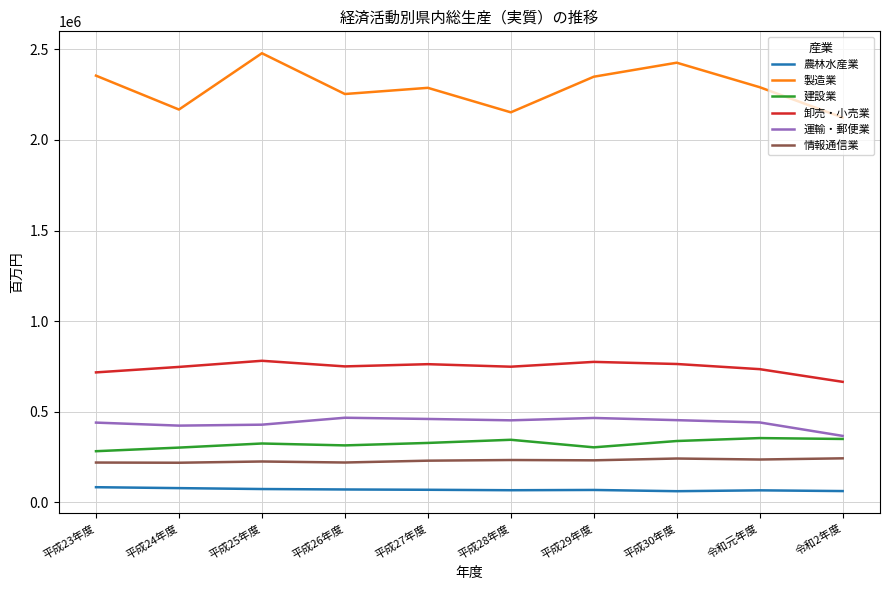

Is it true that 建設業 equals 282579 at 平成23年度?

True